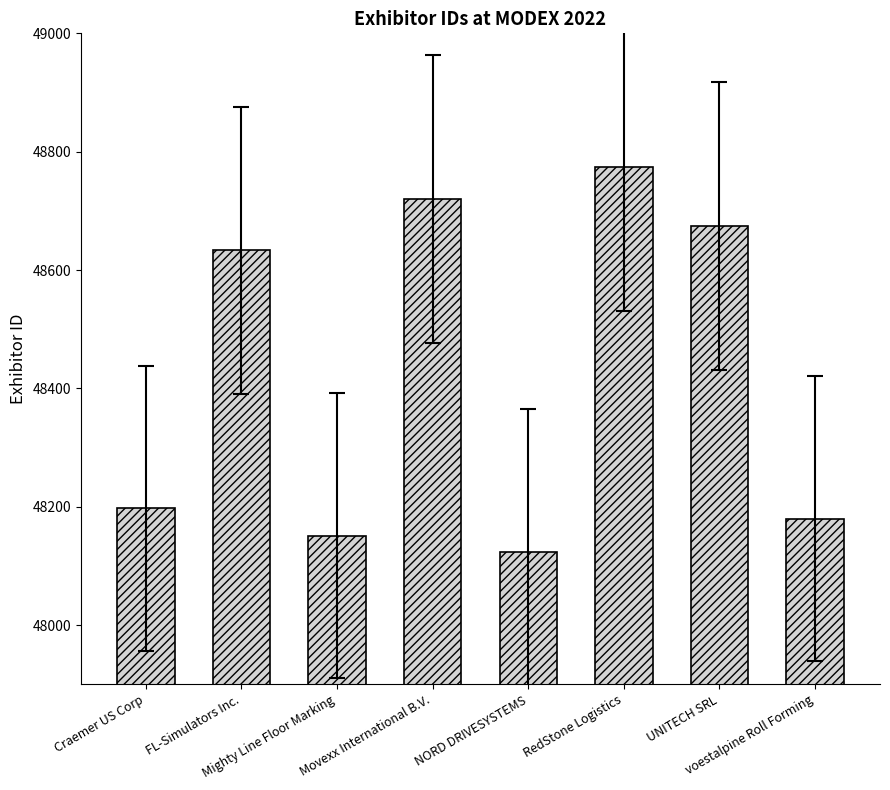

True or false: the data shows 21457 at Mighty Line Floor Marking.

False